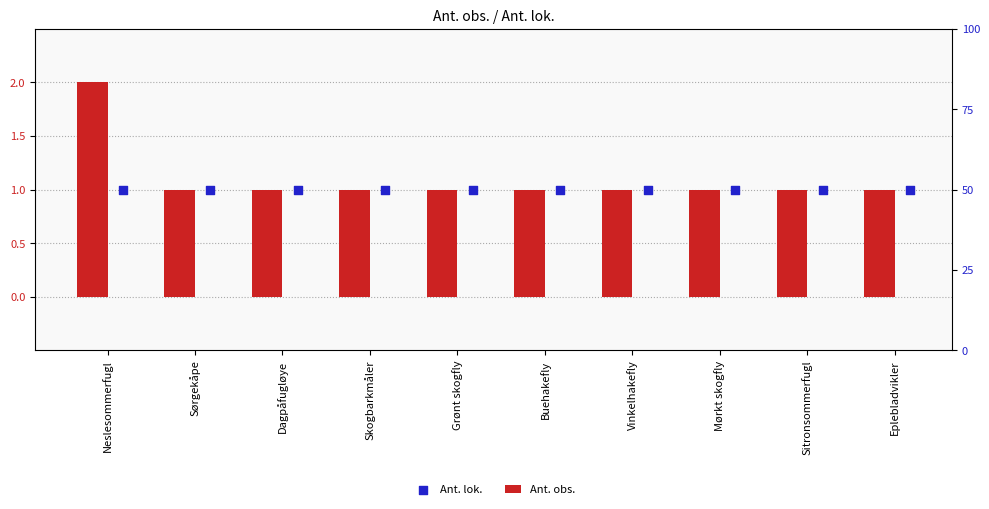

What are all the series names shown in the legend?

Ant. obs., Ant. lok.